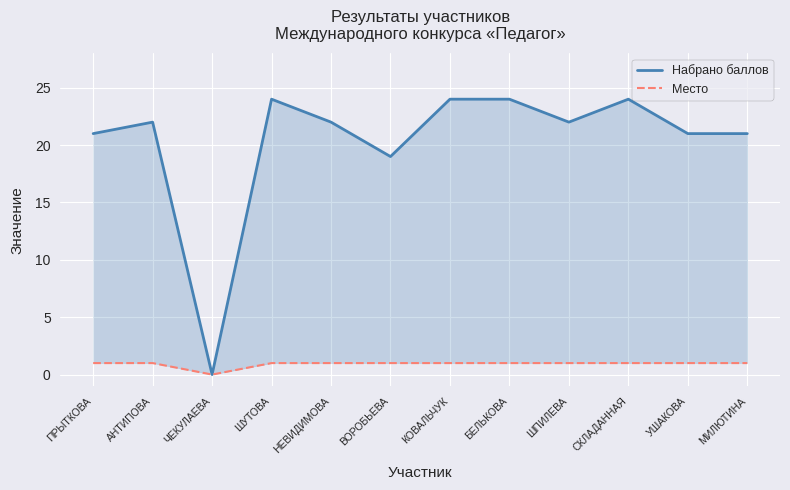

The value of Место at УШАКОВА is 1. True or false?

True